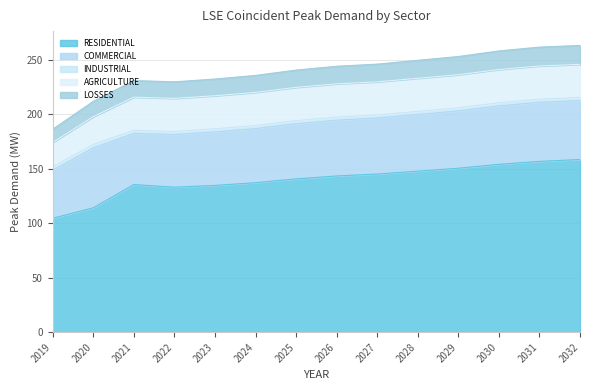

Reading left to right, extract all data points from this chart.

RESIDENTIAL: 2019=104.5	2020=114.0	2021=135.4	2022=133.0	2023=134.6	2024=137.1	2025=140.6	2026=143.3	2027=145.0	2028=147.7	2029=150.4	2030=154.0	2031=156.6	2032=158.4
COMMERCIAL: 2019=44.0	2020=54.9	2021=46.9	2022=48.2	2023=49.0	2024=49.6	2025=50.5	2026=51.1	2027=51.4	2028=52.0	2029=52.6	2030=53.6	2031=54.2	2032=54.0
INDUSTRIAL: 2019=3.2	2020=3.3	2021=2.9	2022=2.9	2023=2.9	2024=2.9	2025=2.9	2026=2.9	2027=2.9	2028=2.9	2029=2.9	2030=2.9	2031=2.9	2032=2.9
AGRICULTURE: 2019=22.3	2020=25.4	2021=30.3	2022=30.3	2023=30.3	2024=30.3	2025=30.4	2026=30.4	2027=30.3	2028=30.3	2029=30.3	2030=30.4	2031=30.4	2032=30.3
LOSSES: 2019=12.1	2020=14.0	2021=15.2	2022=15.2	2023=15.3	2024=15.5	2025=15.9	2026=16.1	2027=16.2	2028=16.5	2029=16.7	2030=17.0	2031=17.3	2032=17.4